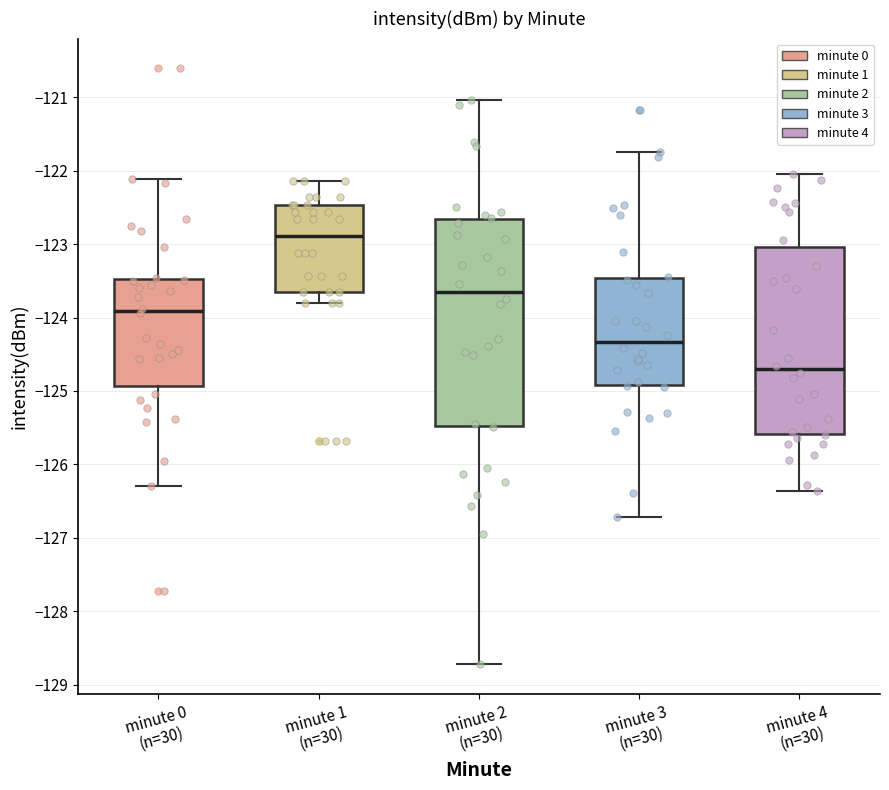

Comparing the boxes themselves (not the whiskers), which one is the tallest?

minute 2 (n=30)